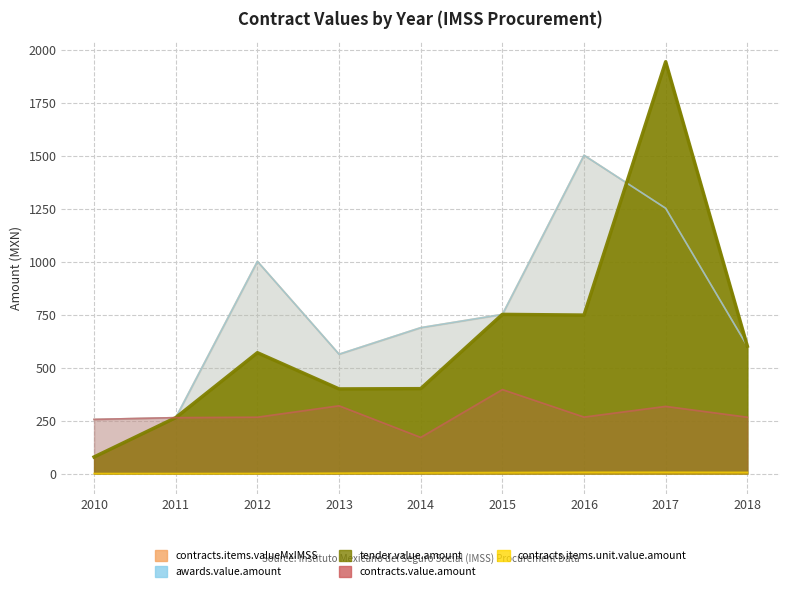

Rank the categories by contracts.items.valueMxIMSS value from highest to lowest.

2016, 2017, 2012, 2015, 2014, 2018, 2013, 2011, 2010